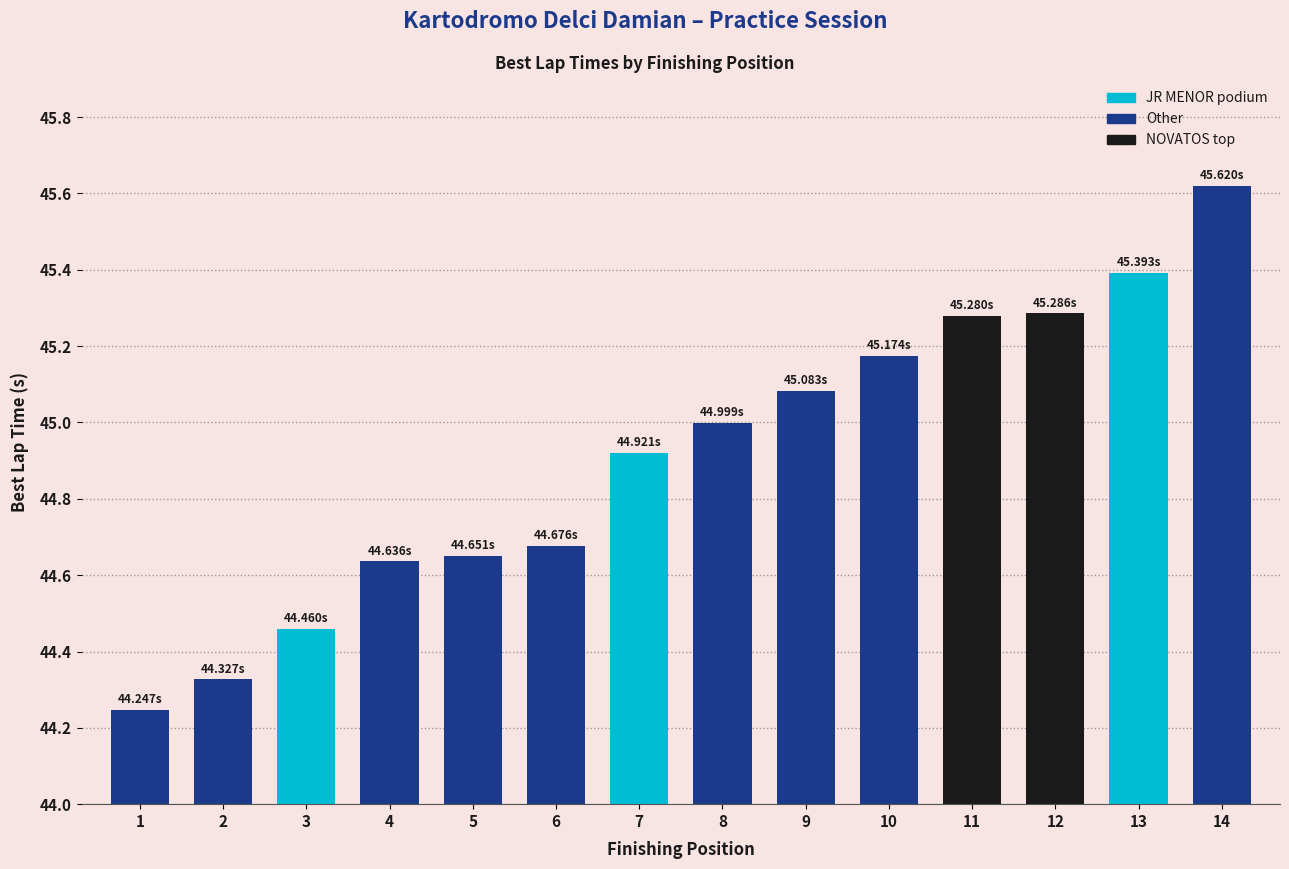

At which category does the chart reach its peak across all series?

14